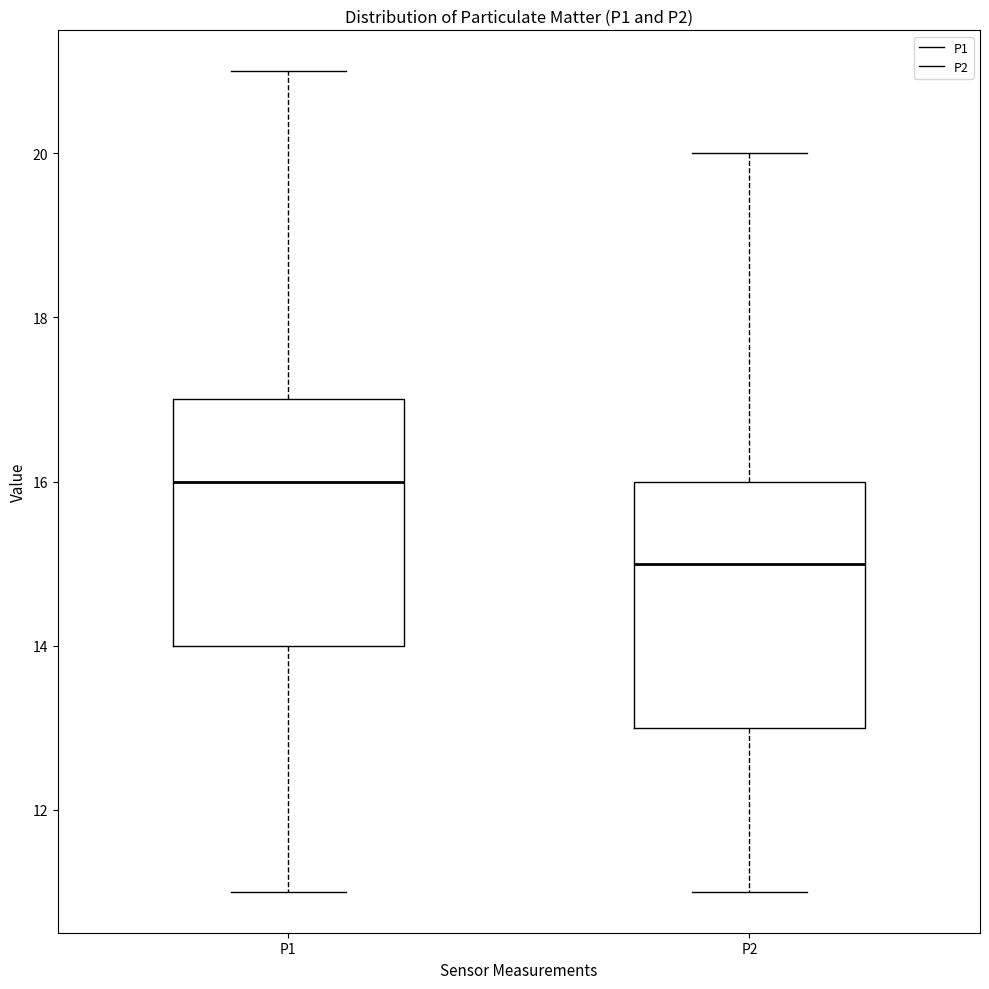

Which box's median line is the highest?

P1